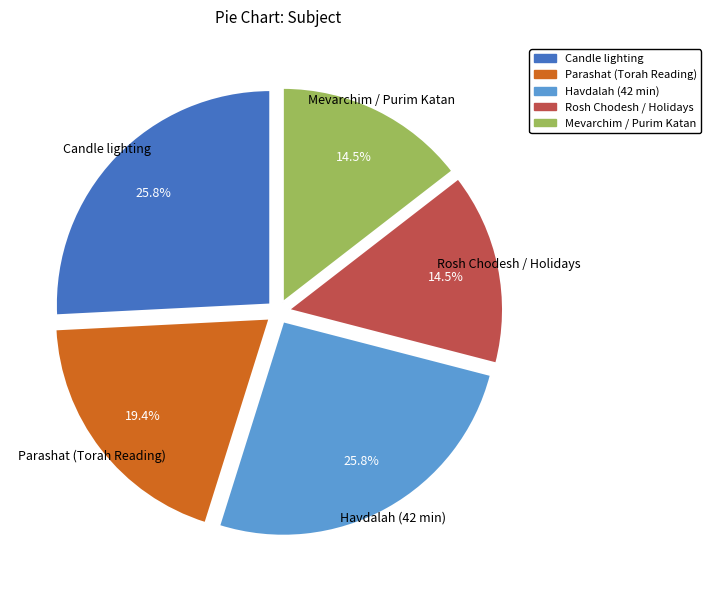

How much of the chart is everything except Mevarchim / Purim Katan?

85.5%